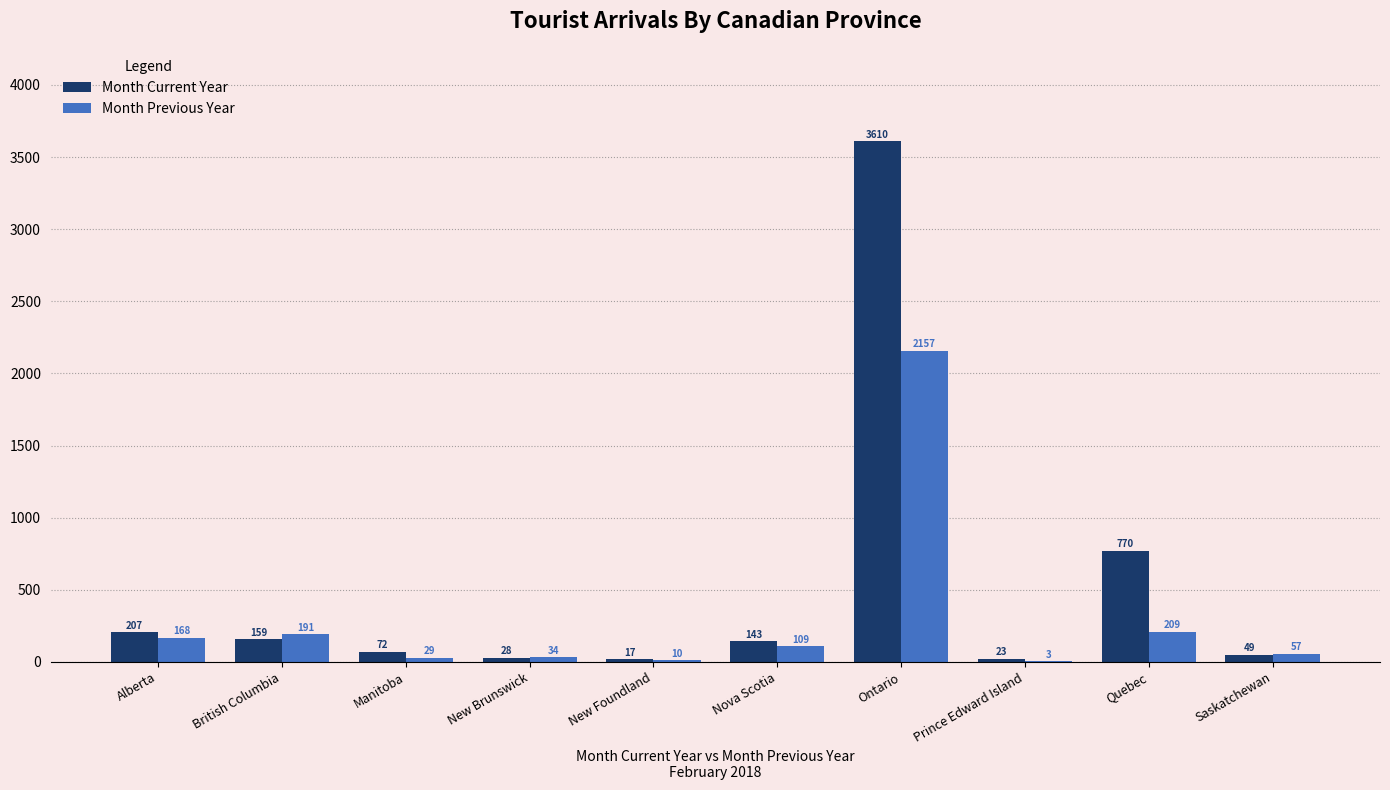

Between Alberta and Manitoba, which series saw the biggest shift?

Month Previous Year